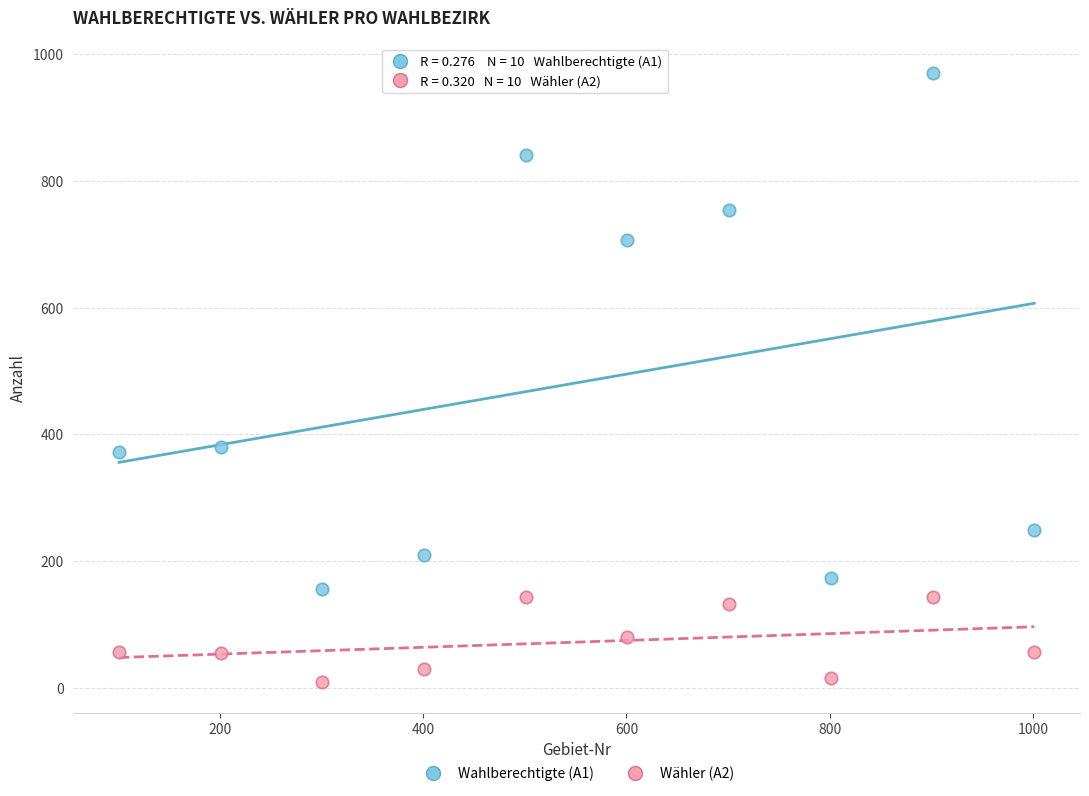

What are all the series names shown in the legend?

Wahlberechtigte (A1), Wähler (A2)